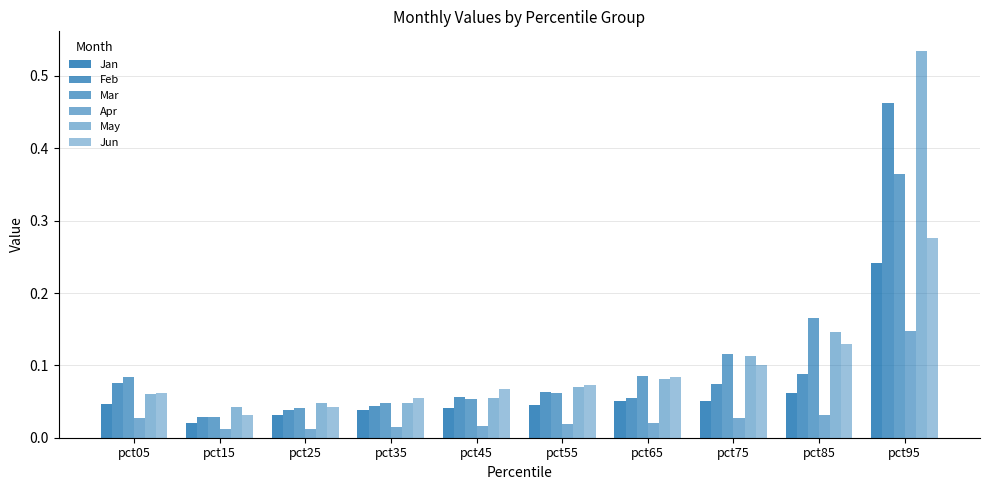

What is the value of the May bar at the 7th from the left?

0.1